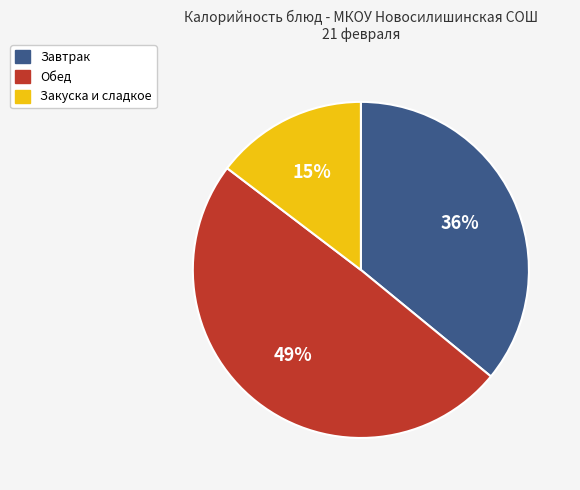

To the nearest percent, what is the average slice percentage?

33%